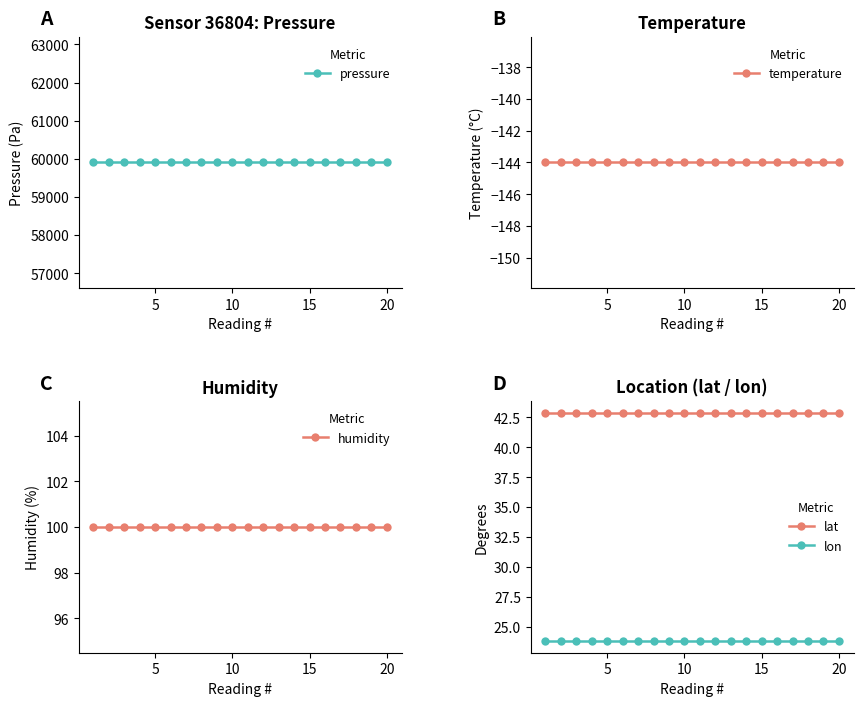

True or false: lat and lon cross at least once.

False